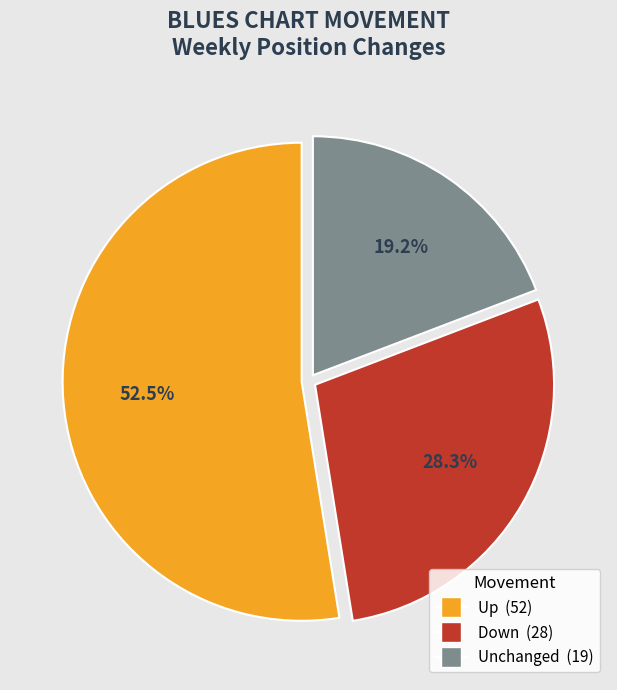

Is there any slice that represents more than half of the pie?

Yes